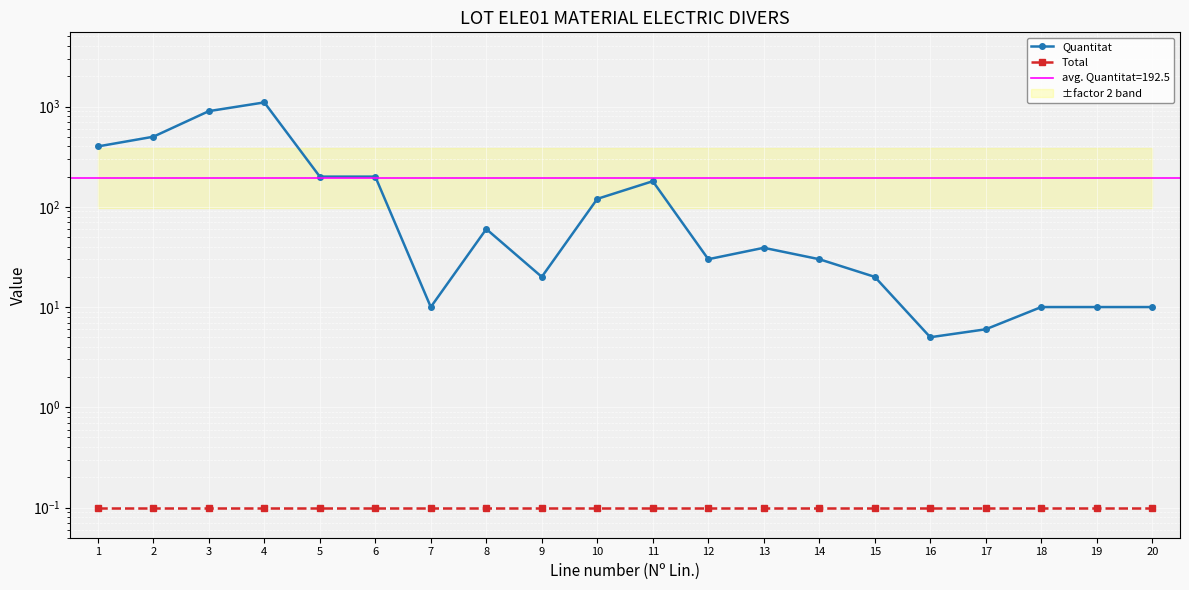

How many values in the Quantitat series exceed 39?

9